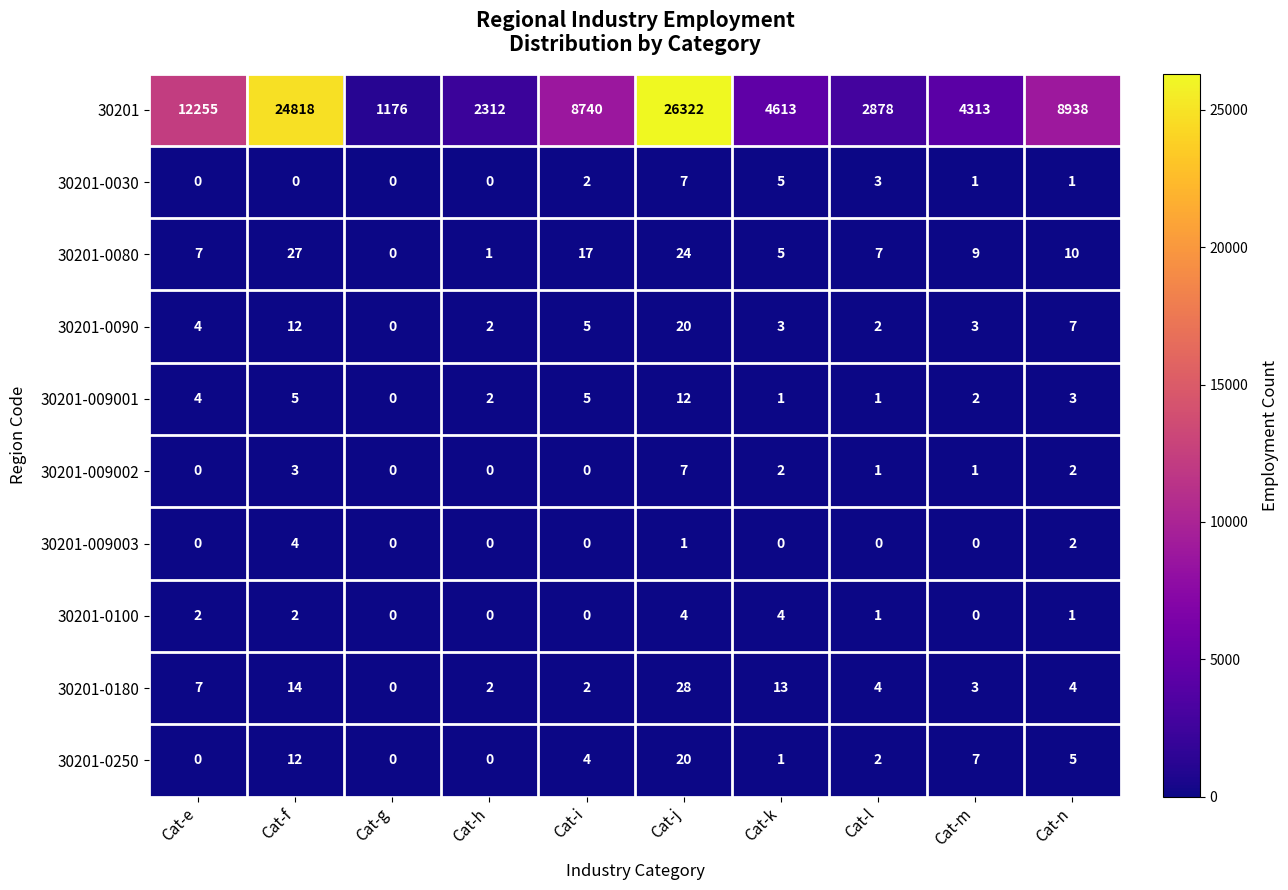

What is the maximum value shown in the chart?

26322